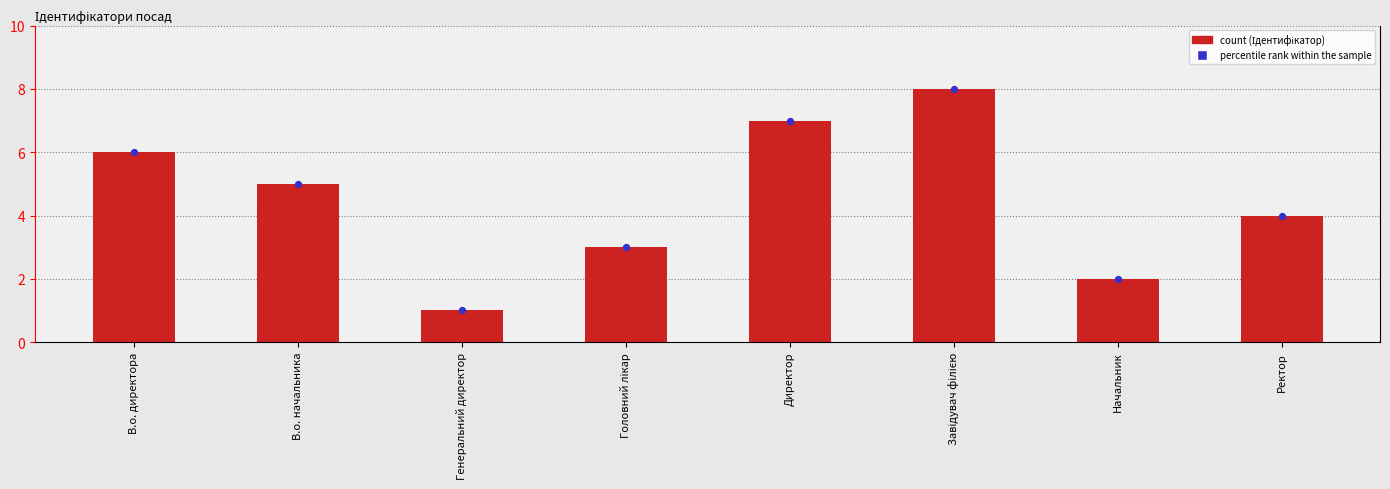

At which category is the sum across all series the highest?

Завідувач філією